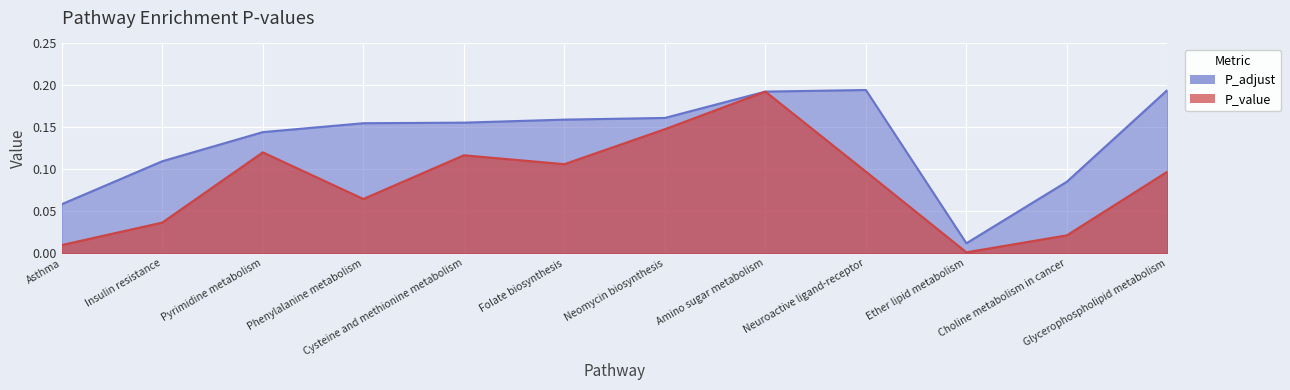

Reading right to left, what are all the values shown in this chart?

P_value: 0.1	0.0	0.0	0.1	0.2	0.1	0.1	0.1	0.1	0.1	0.0	0.0
P_adjust: 0.2	0.1	0.0	0.2	0.2	0.2	0.2	0.2	0.2	0.1	0.1	0.1